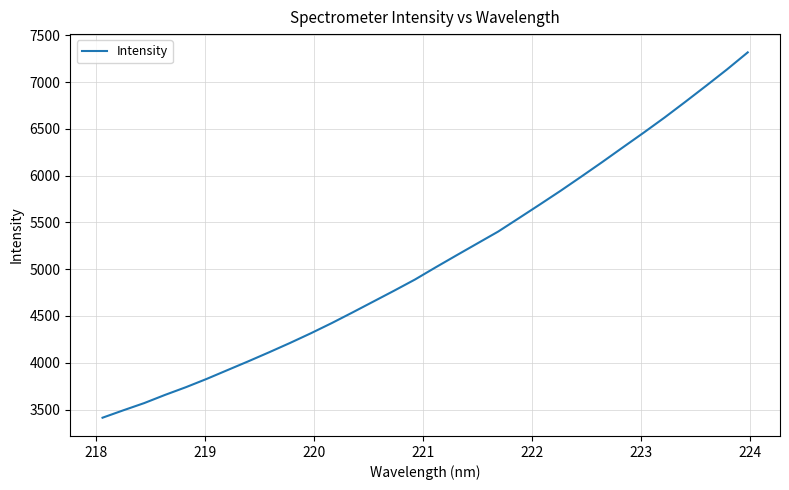

What is the greatest value displayed?

7317.2